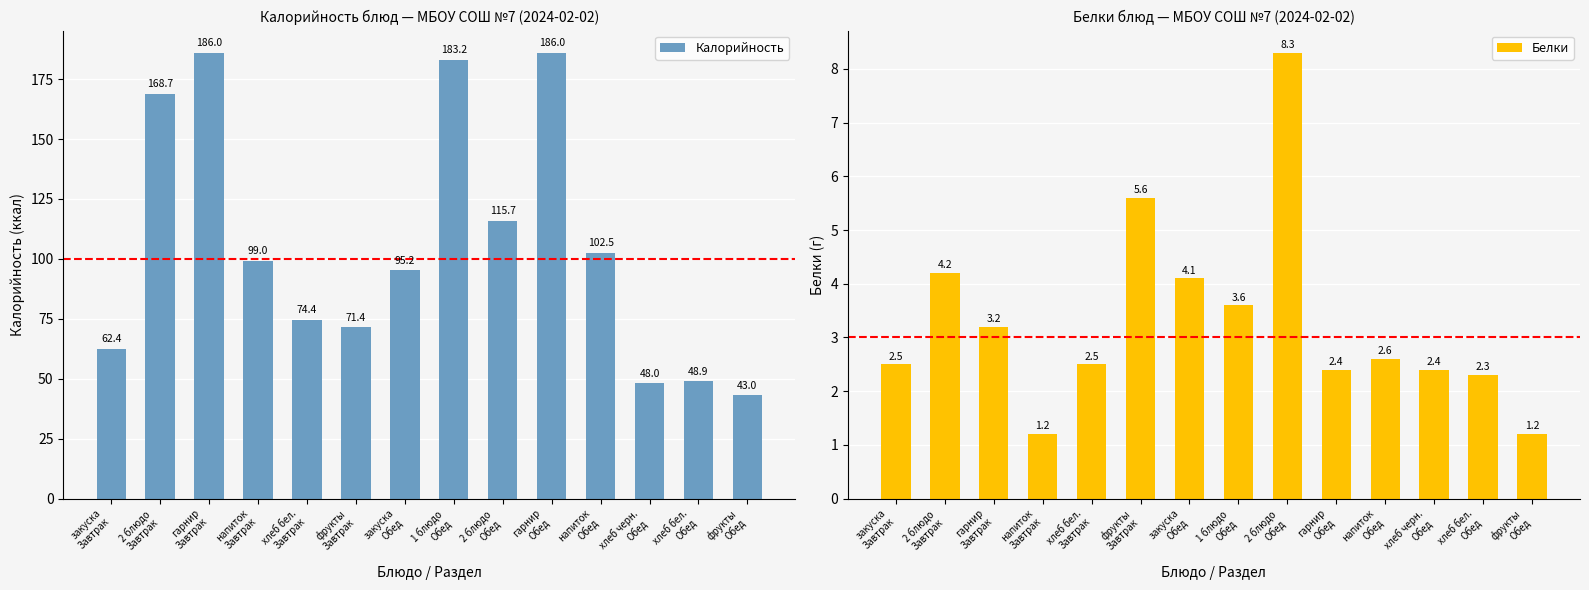

Rank the categories by Калорийность value from highest to lowest.

гарнир
Завтрак, гарнир
Обед, 1 блюдо
Обед, 2 блюдо
Завтрак, 2 блюдо
Обед, напиток
Обед, напиток
Завтрак, закуска
Обед, хлеб бел.
Завтрак, фрукты
Завтрак, закуска
Завтрак, хлеб бел.
Обед, хлеб черн.
Обед, фрукты
Обед